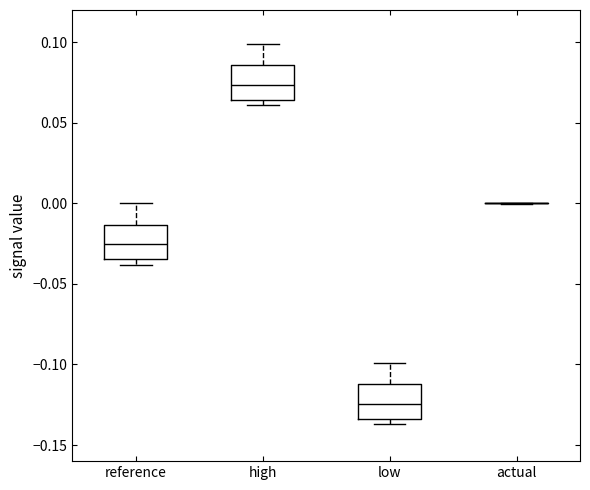

Where does the upper whisker of the box for reference end on the y-axis? The values are not printed on the chart, so give them approximately, as read against the axis.

0.000